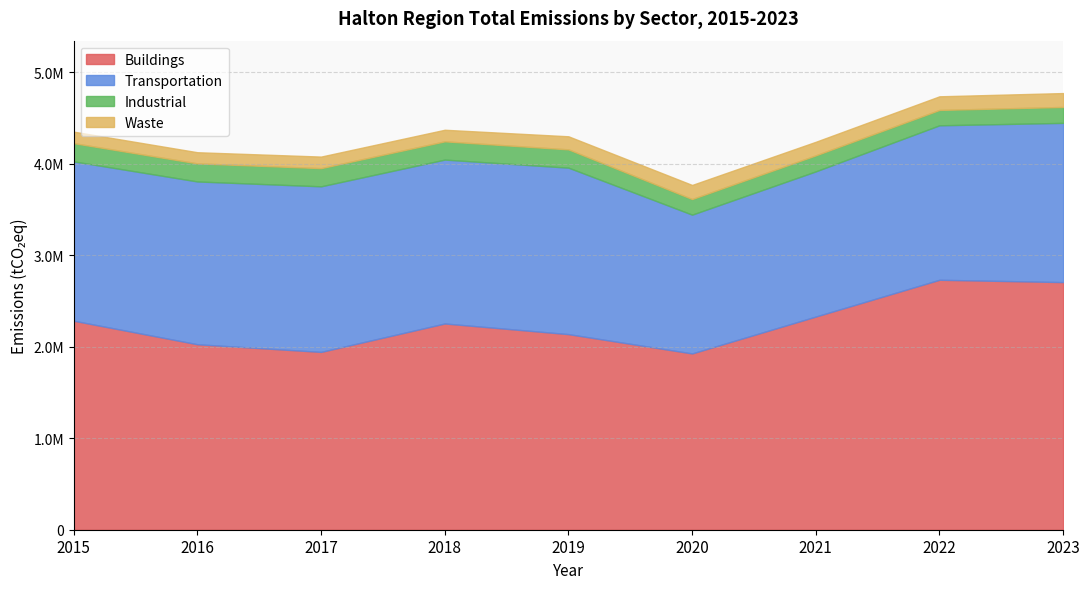

True or false: Waste and Buildings intersect in this chart.

False